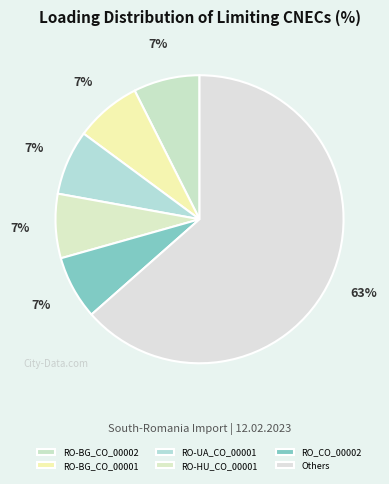

How many slices are in this pie chart?

6